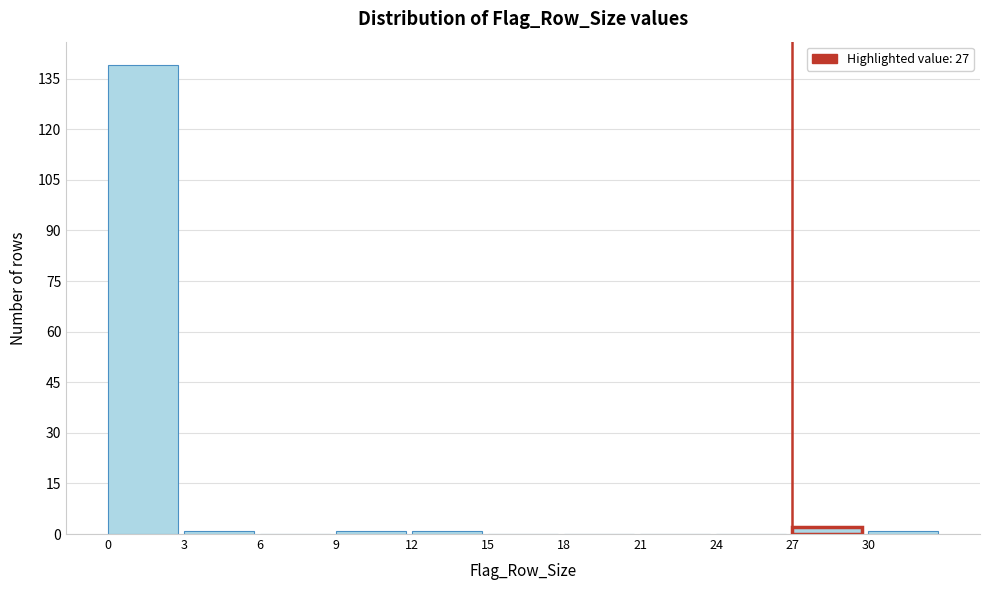

Reading left to right, transcribe this chart: for each bar, give the range it covers on the x-axis and its height. The values are not printed on the chart, so give them approximately, as read against the axis.

0 to 3: 140
3 to 6: under 2
6 to 9: 0
9 to 12: under 2
12 to 15: under 2
15 to 18: 0
18 to 21: 0
21 to 24: 0
24 to 27: 0
27 to 30: 2
30 to 33: under 2